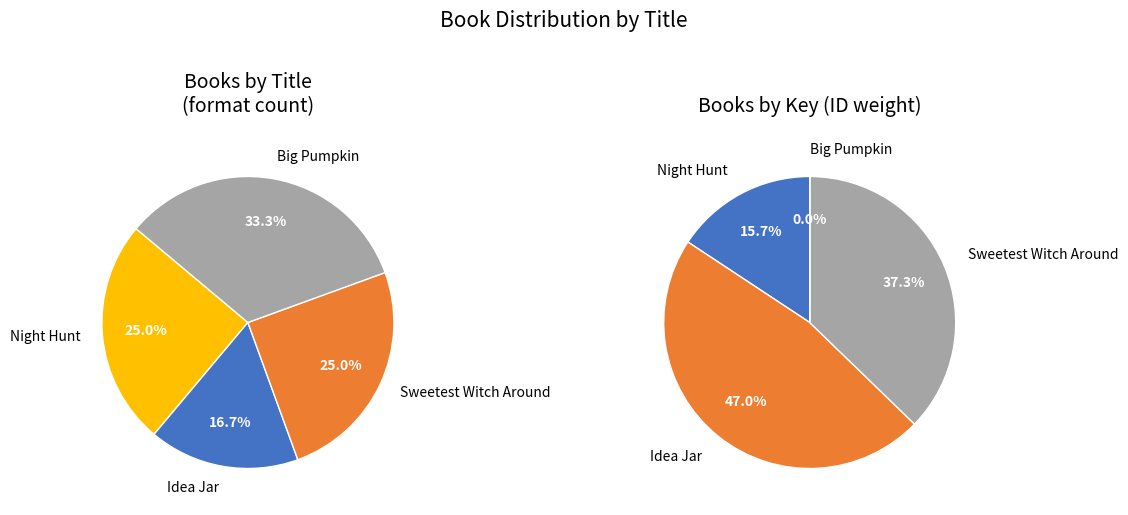

Combined, do Big Pumpkin and Sweetest Witch Around account for over 50%?

Yes